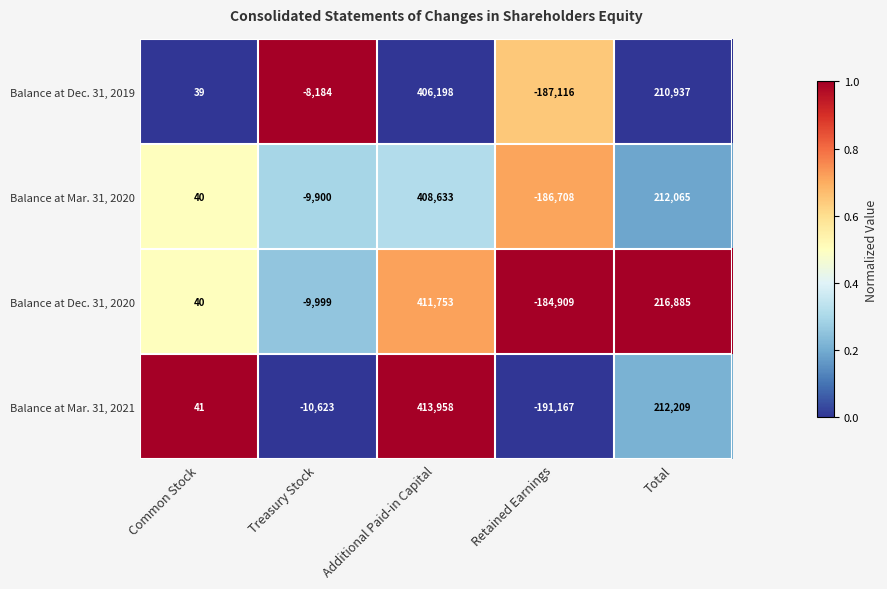

What is the sum of all Balance at Dec. 31, 2020 values?

433770